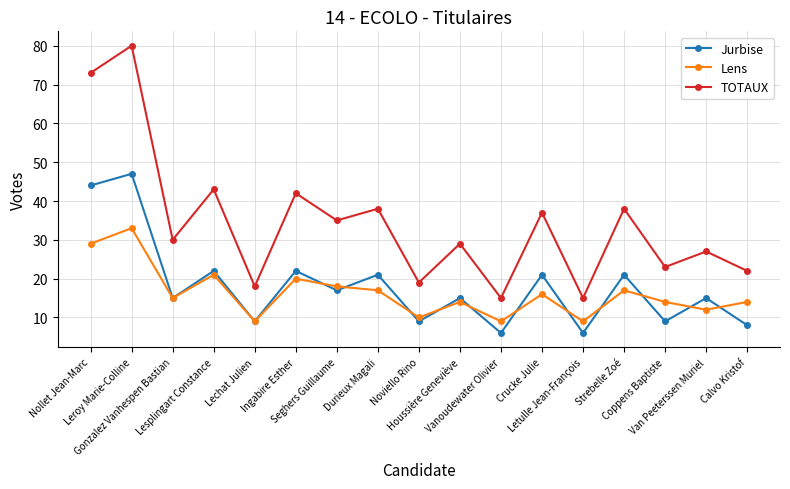

True or false: Jurbise has more than 1 points higher than both neighbors.

True